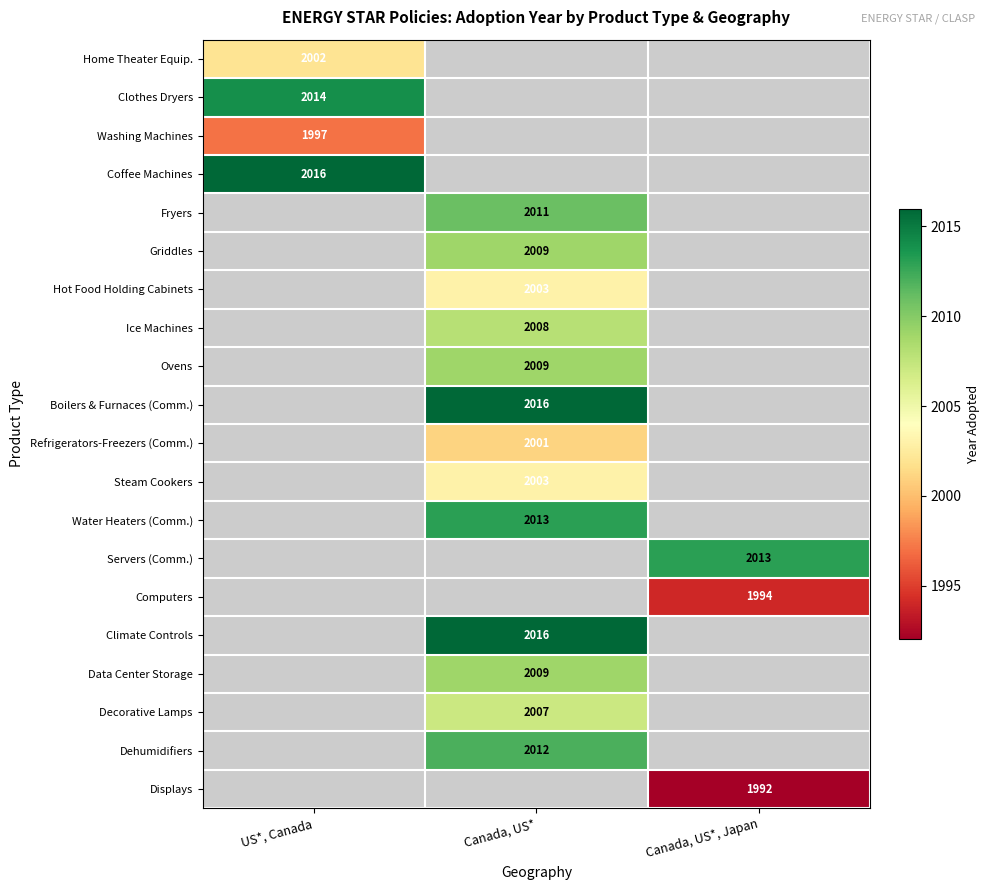

True or false: Servers (Comm.) has a value of 2974 at Canada, US*, Japan.

False